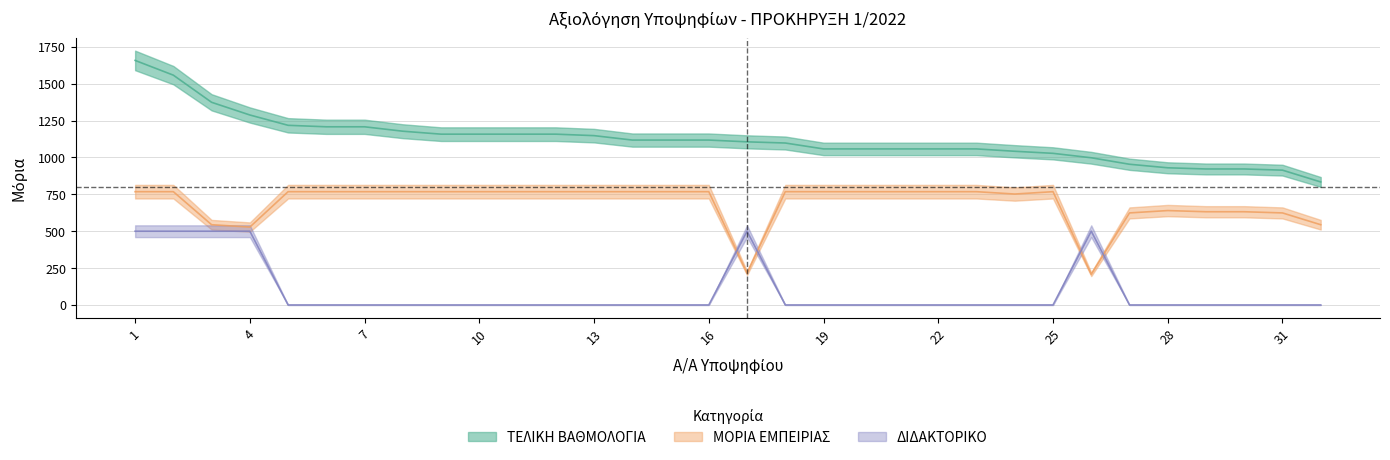

What is the difference between the maximum and minimum values in the ΤΕΛΙΚΗ ΒΑΘΜΟΛΟΓΙΑ series?

824